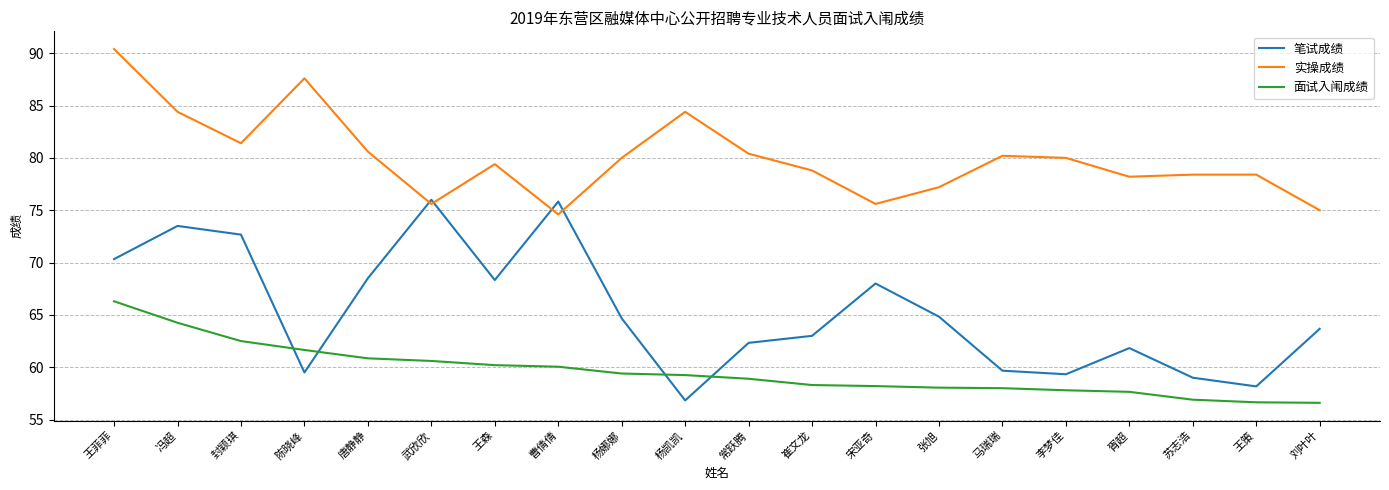

At which category is the sum across all series the highest?

王菲菲